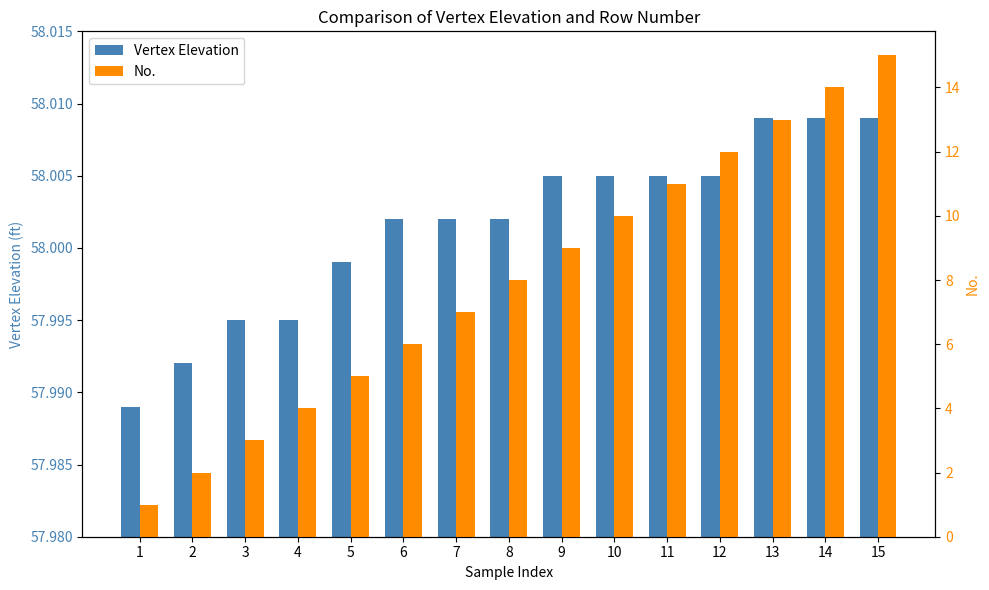

Is it true that Vertex Elevation equals 58.0 at 12?

True